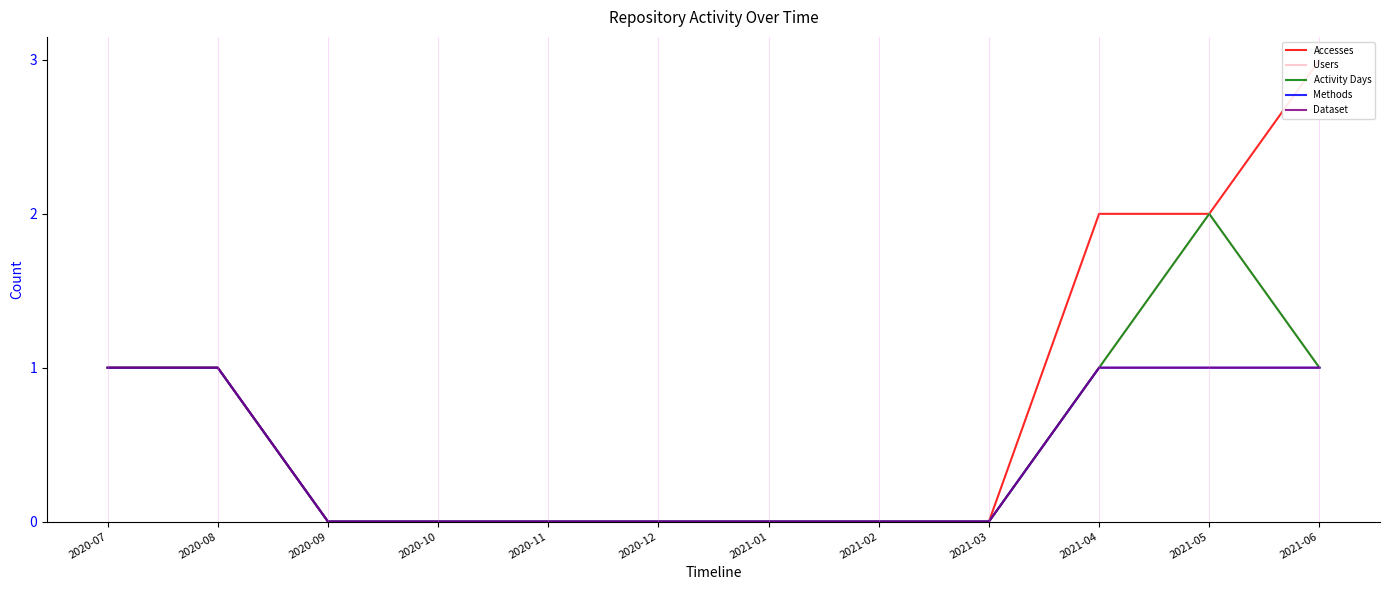

Reading left to right, list all the values displayed in this chart.

Accesses: 2020-07=1	2020-08=1	2020-09=0	2020-10=0	2020-11=0	2020-12=0	2021-01=0	2021-02=0	2021-03=0	2021-04=2	2021-05=2	2021-06=3
Users: 2020-07=1	2020-08=1	2020-09=0	2020-10=0	2020-11=0	2020-12=0	2021-01=0	2021-02=0	2021-03=0	2021-04=1	2021-05=2	2021-06=1
Activity Days: 2020-07=1	2020-08=1	2020-09=0	2020-10=0	2020-11=0	2020-12=0	2021-01=0	2021-02=0	2021-03=0	2021-04=1	2021-05=2	2021-06=1
Methods: 2020-07=1	2020-08=1	2020-09=0	2020-10=0	2020-11=0	2020-12=0	2021-01=0	2021-02=0	2021-03=0	2021-04=1	2021-05=1	2021-06=1
Dataset: 2020-07=1	2020-08=1	2020-09=0	2020-10=0	2020-11=0	2020-12=0	2021-01=0	2021-02=0	2021-03=0	2021-04=1	2021-05=1	2021-06=1